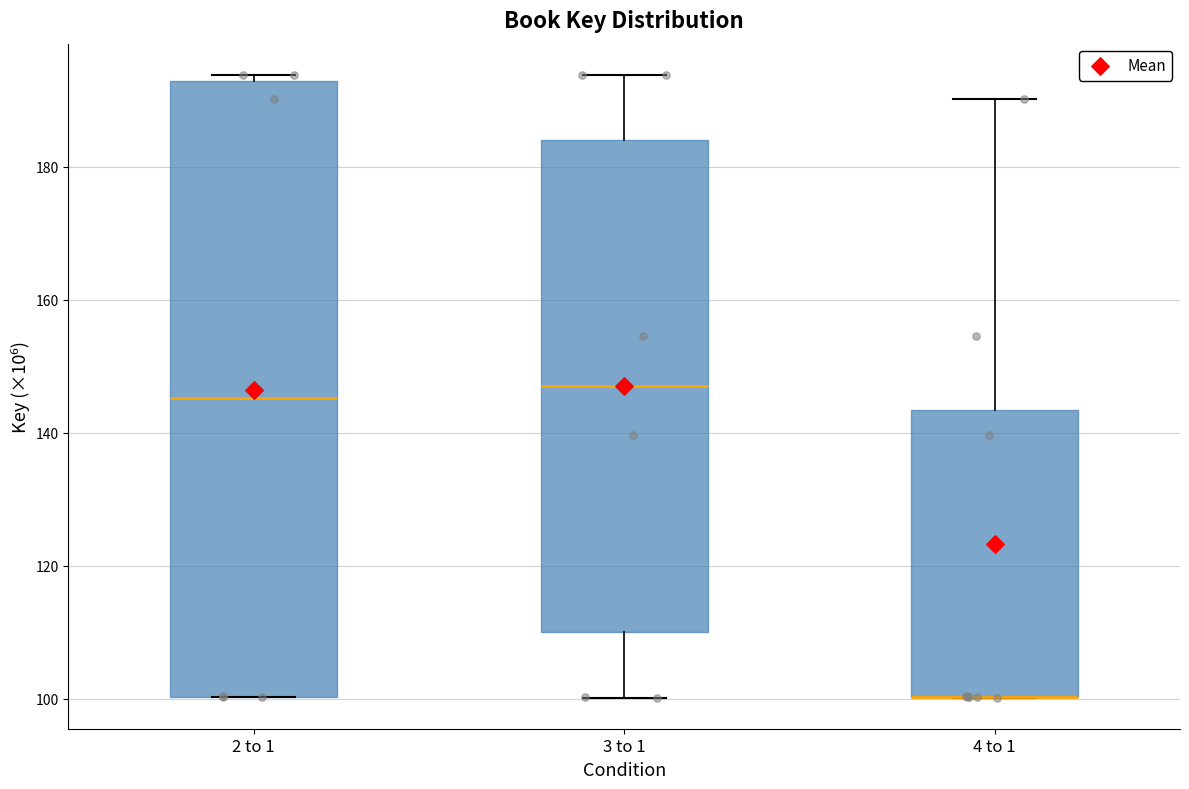

Which box is the tallest, from its lower edge to its upper edge?

2 to 1